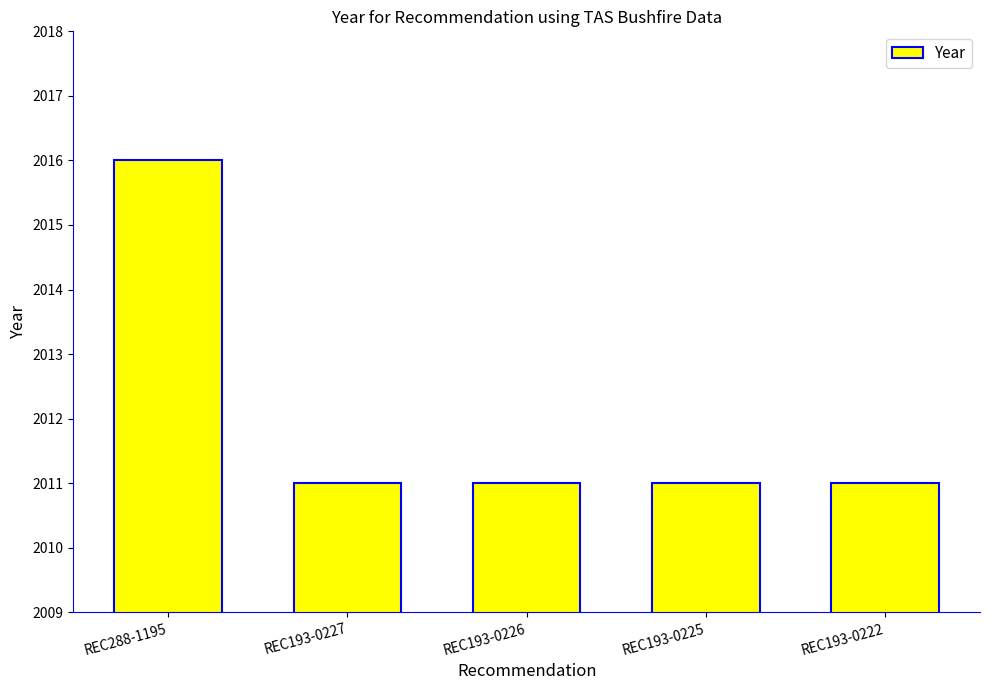

What is the sum of all values?

10060